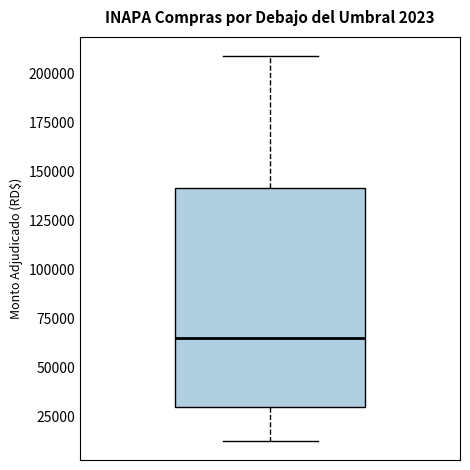

Where does the upper whisker of the box end on the y-axis? The values are not printed on the chart, so give them approximately, as read against the axis.

210000